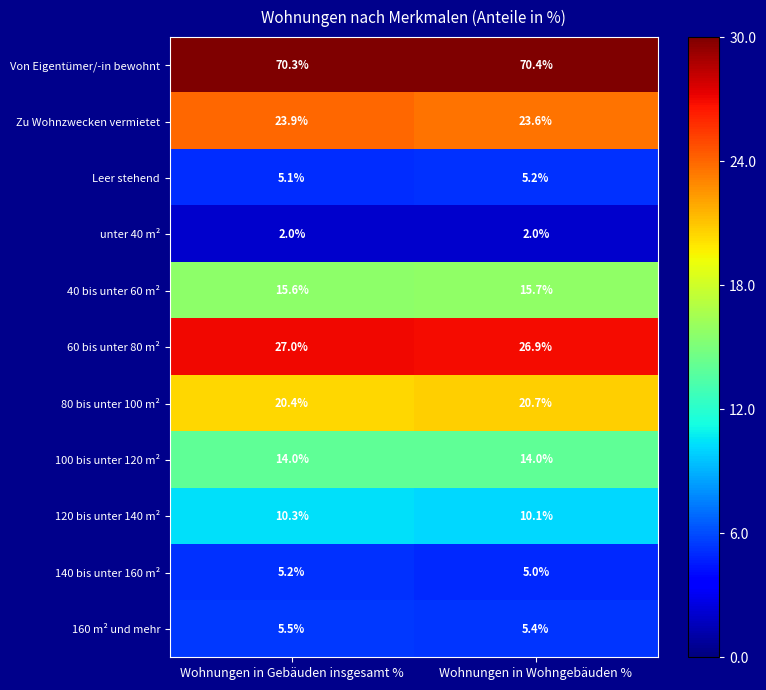

What is the total value across all series at Wohnungen in Wohngebäuden %?

199.0